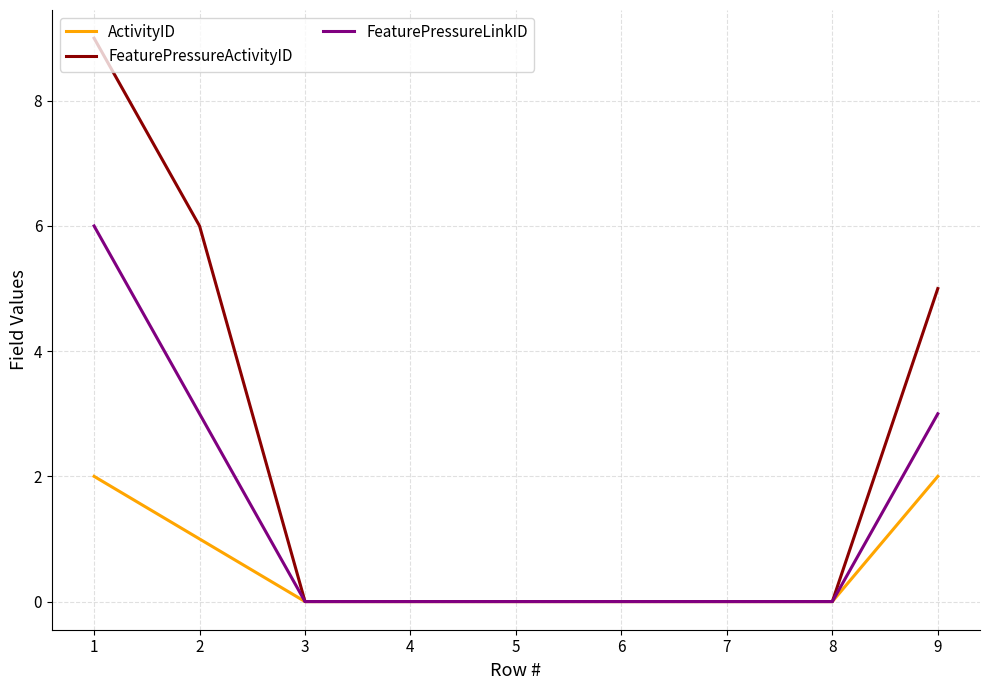

Is the value of FeaturePressureActivityID at 3 greater than the value of ActivityID at 2?

No